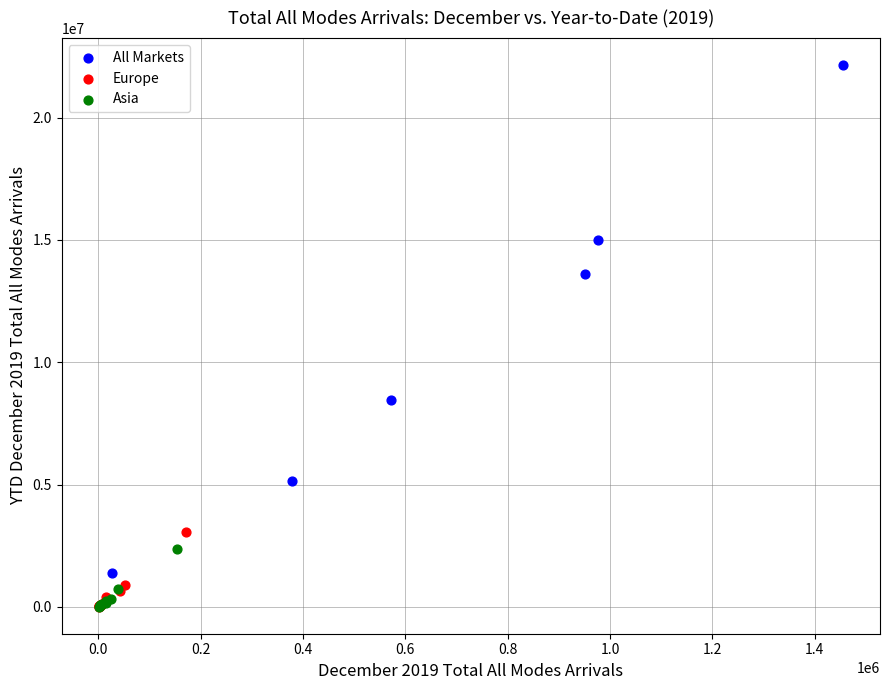

Which series has the widest spread of Y values?

All Markets